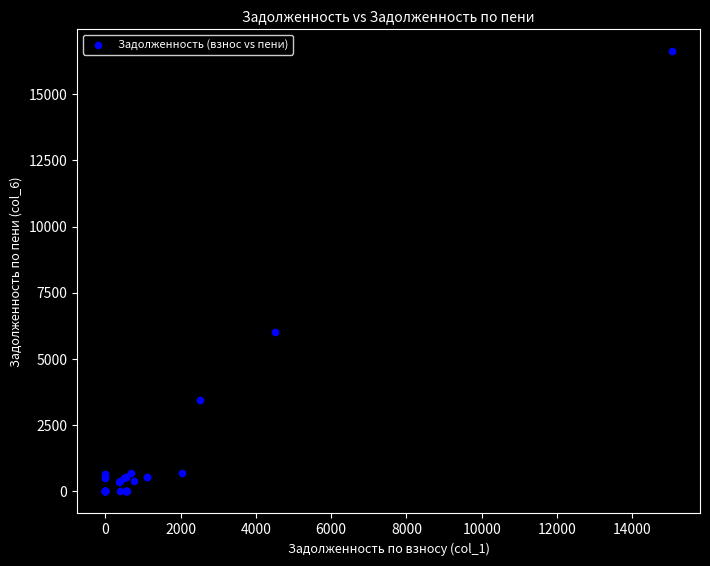

What Y value in the scatter plot is closest to 8309?

6002.4